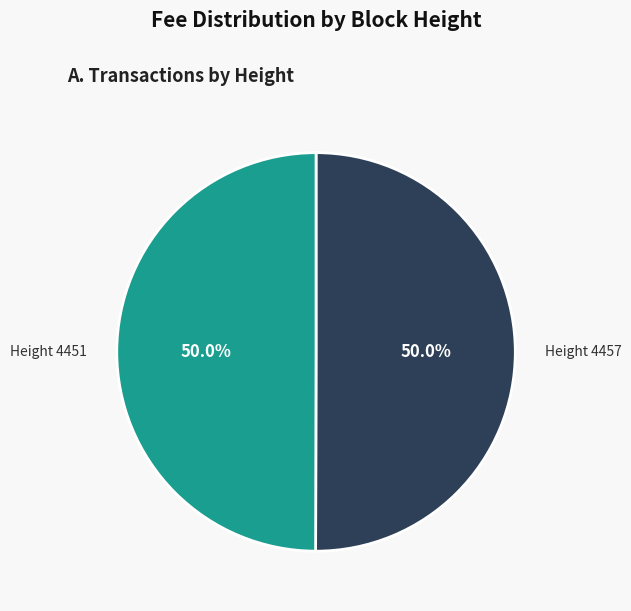

Do Height 4457 and Height 4451 together represent more than half of the pie?

Yes